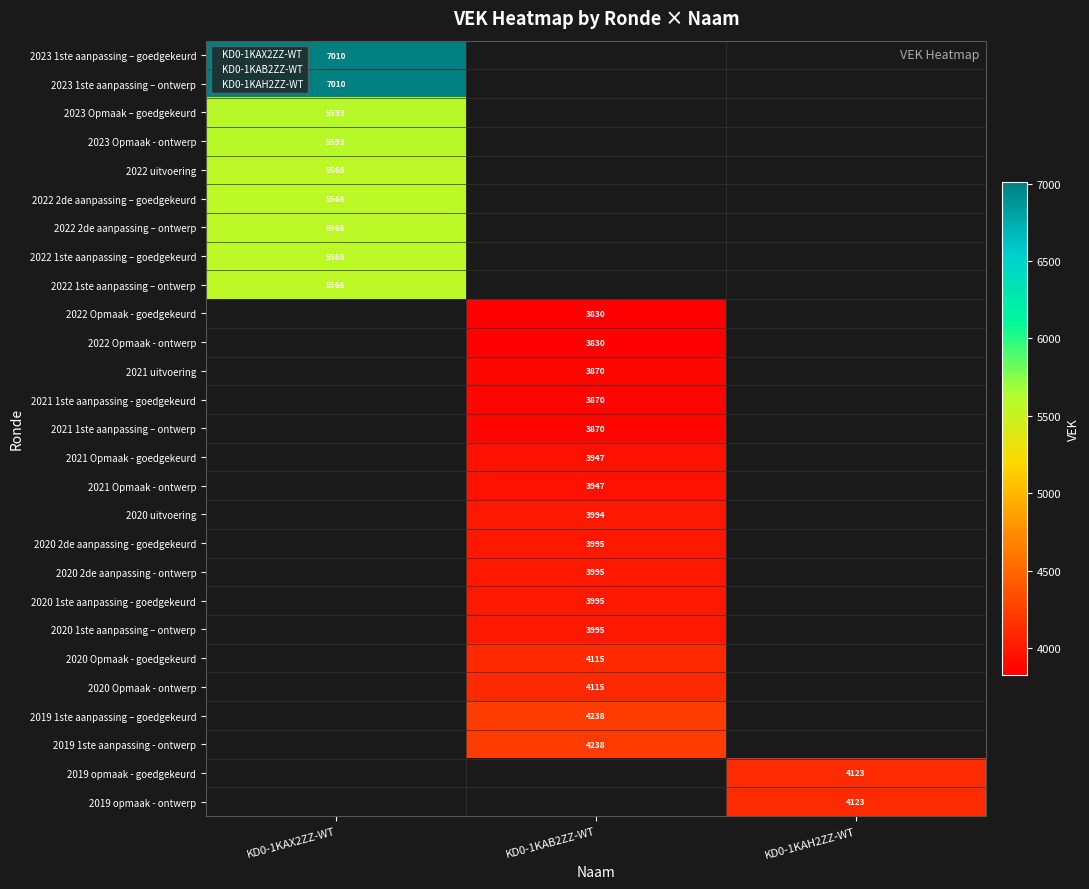

Is the value of KD0-1KAX2ZZ-WT at 2022 uitvoering greater than the value of KD0-1KAB2ZZ-WT at 2022 uitvoering?

Yes